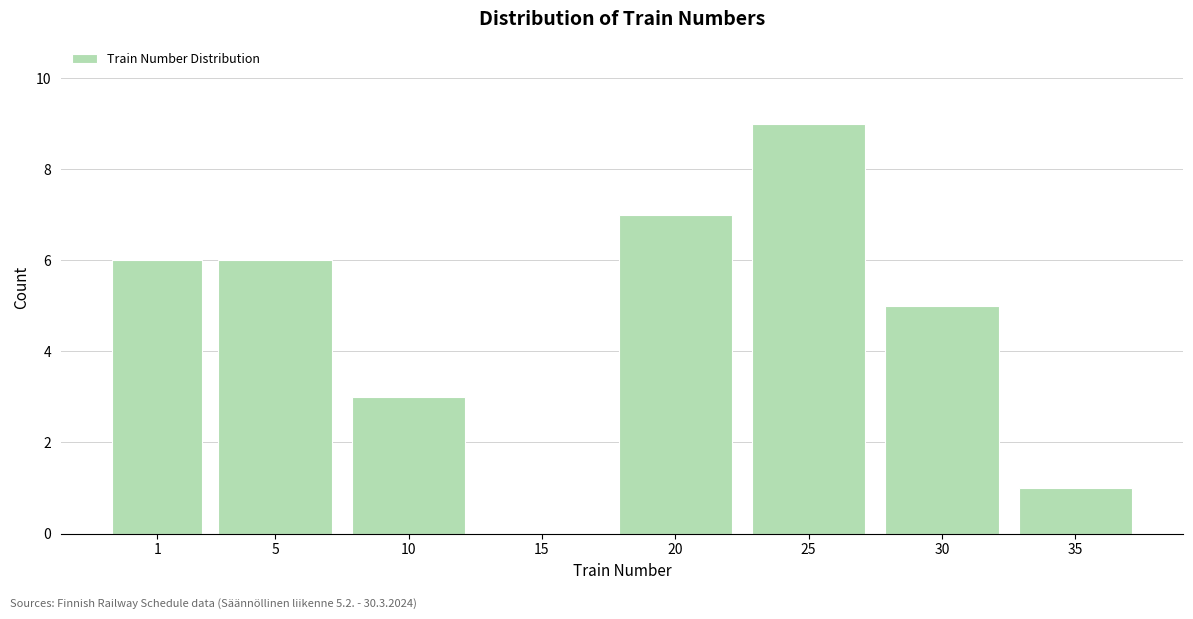

Reading left to right, what are all the values shown in this chart?

1=6	5=6	10=3	15=0	20=7	25=9	30=5	35=1